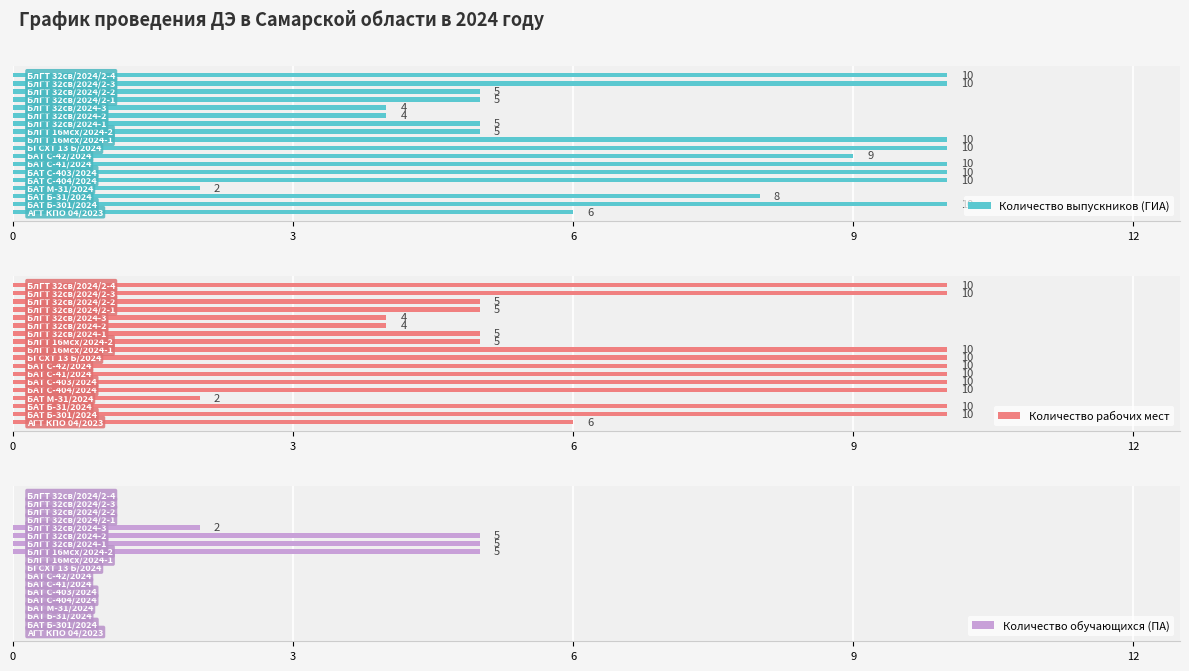

Are the bars horizontal?

Yes